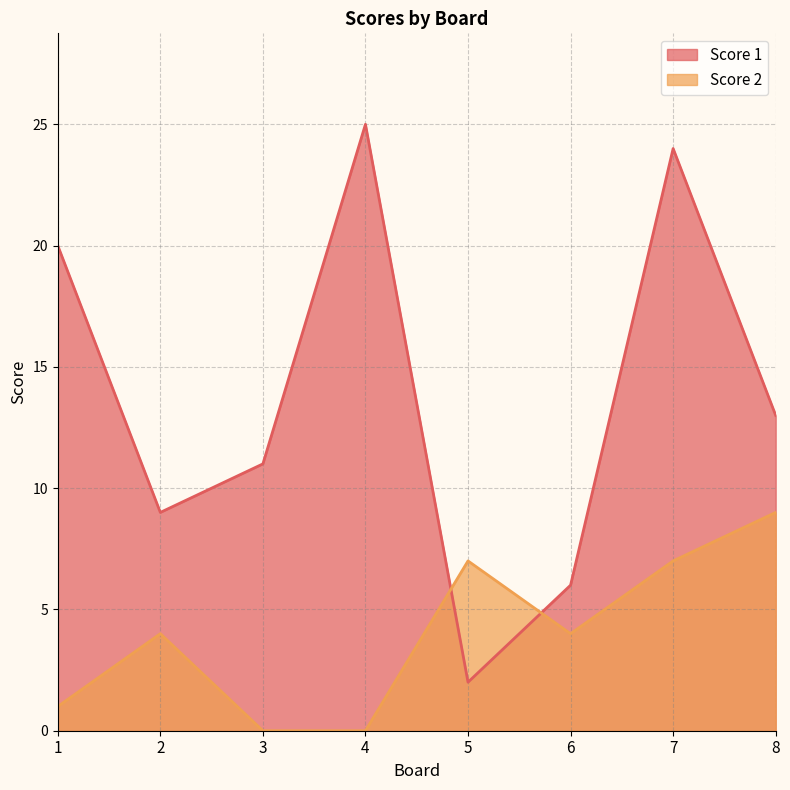

Which series has the widest spread of values?

Score 1